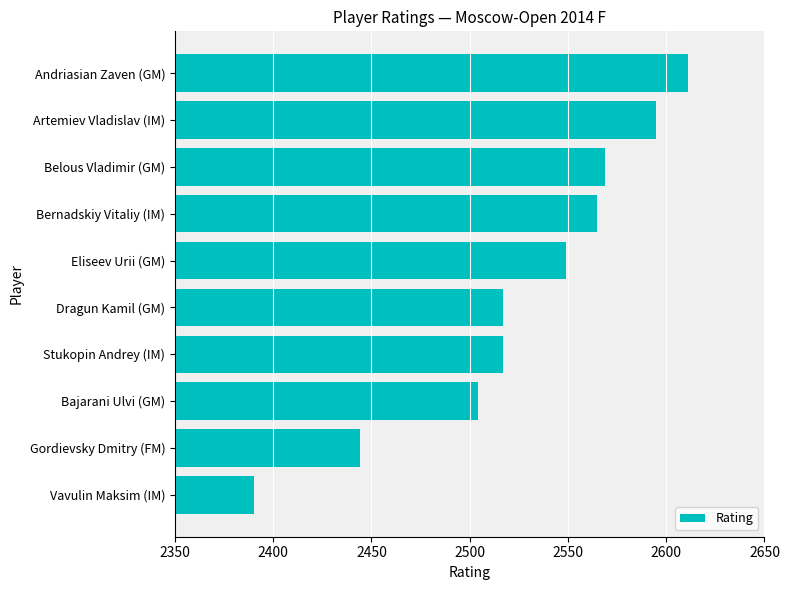

What is the difference between the values at Eliseev Urii (GM) and Gordievsky Dmitry (FM)?

105